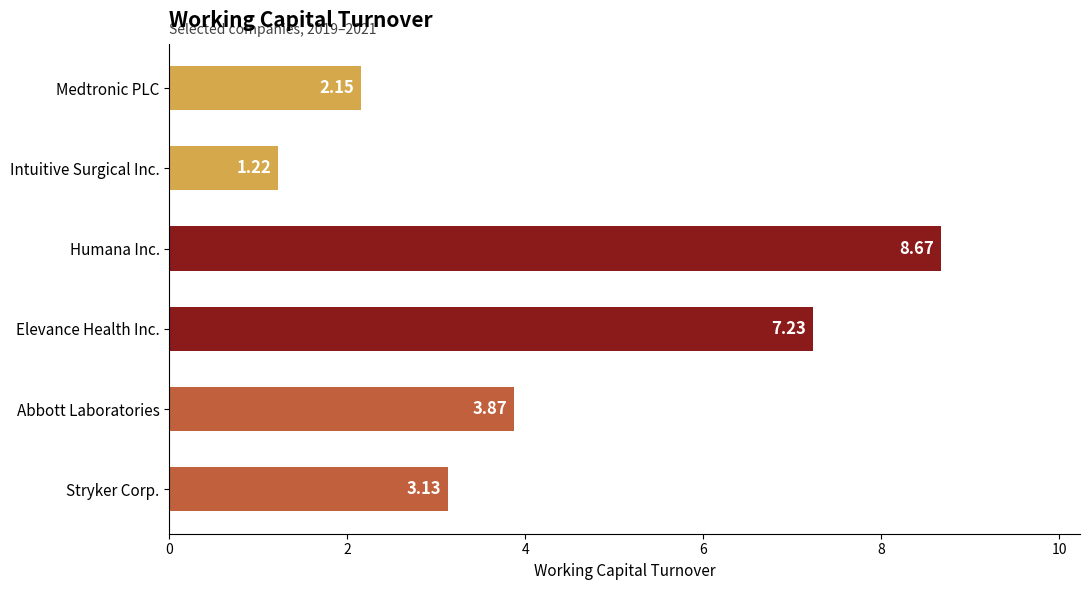

At which label is the value closest to 4?

Abbott Laboratories